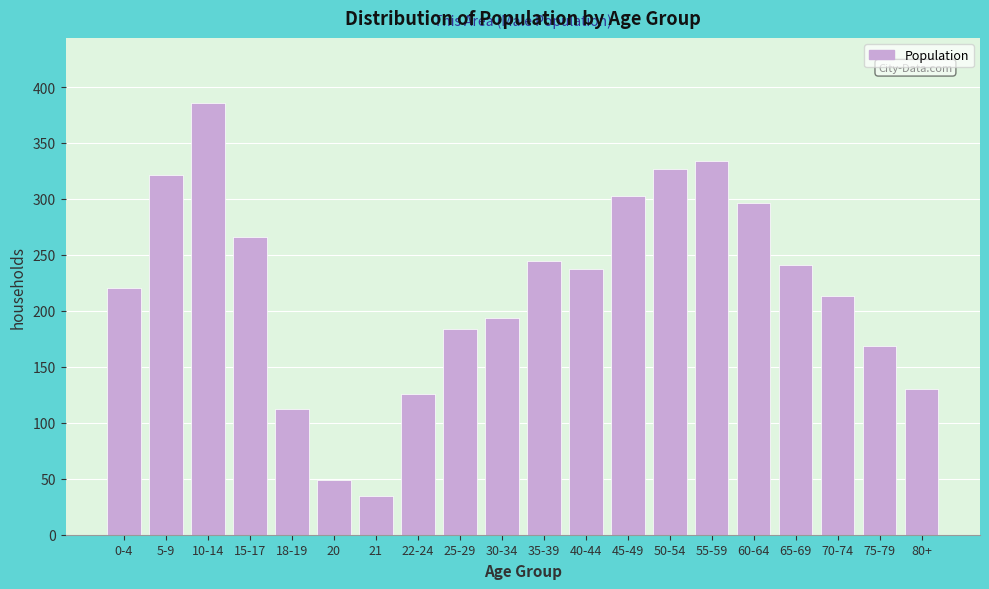

Reading left to right, list all the values displayed in this chart.

0-4=220	5-9=321	10-14=386	15-17=266	18-19=112	20=49	21=35	22-24=126	25-29=184	30-34=194	35-39=245	40-44=237	45-49=303	50-54=327	55-59=334	60-64=296	65-69=241	70-74=213	75-79=169	80+=130